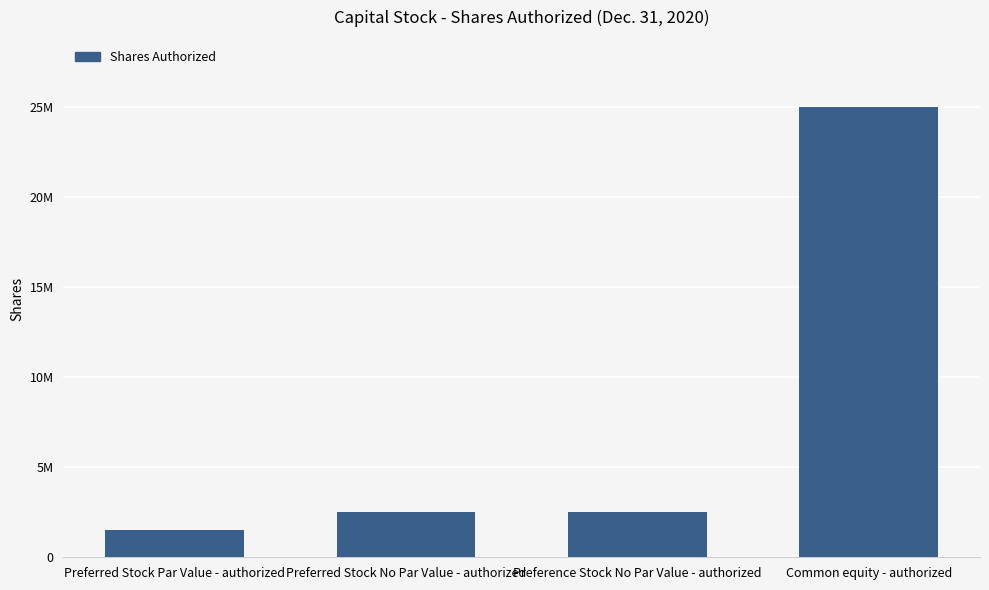

What is the approximate value at Preference Stock No Par Value - authorized?

2500000